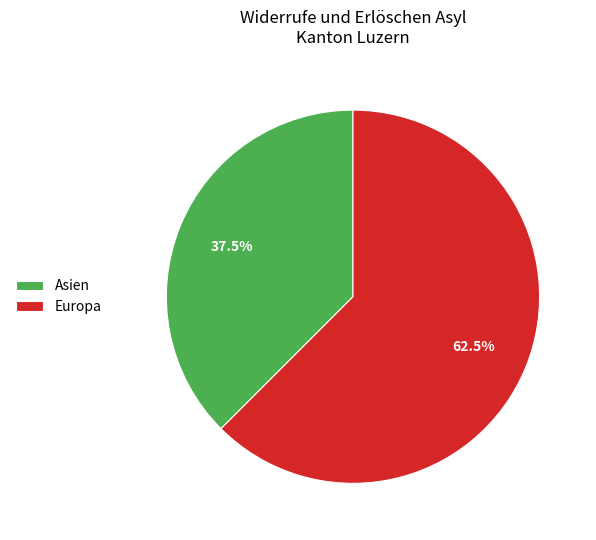

How much of the chart is everything except Asien?

62.5%